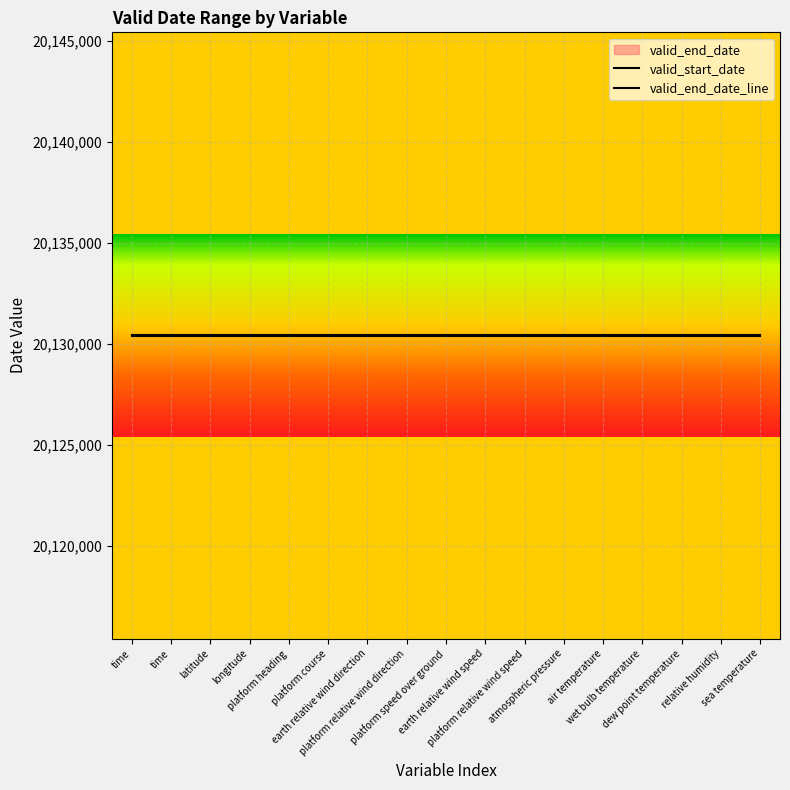

What is the sum of all valid_end_date_line values?

342217310